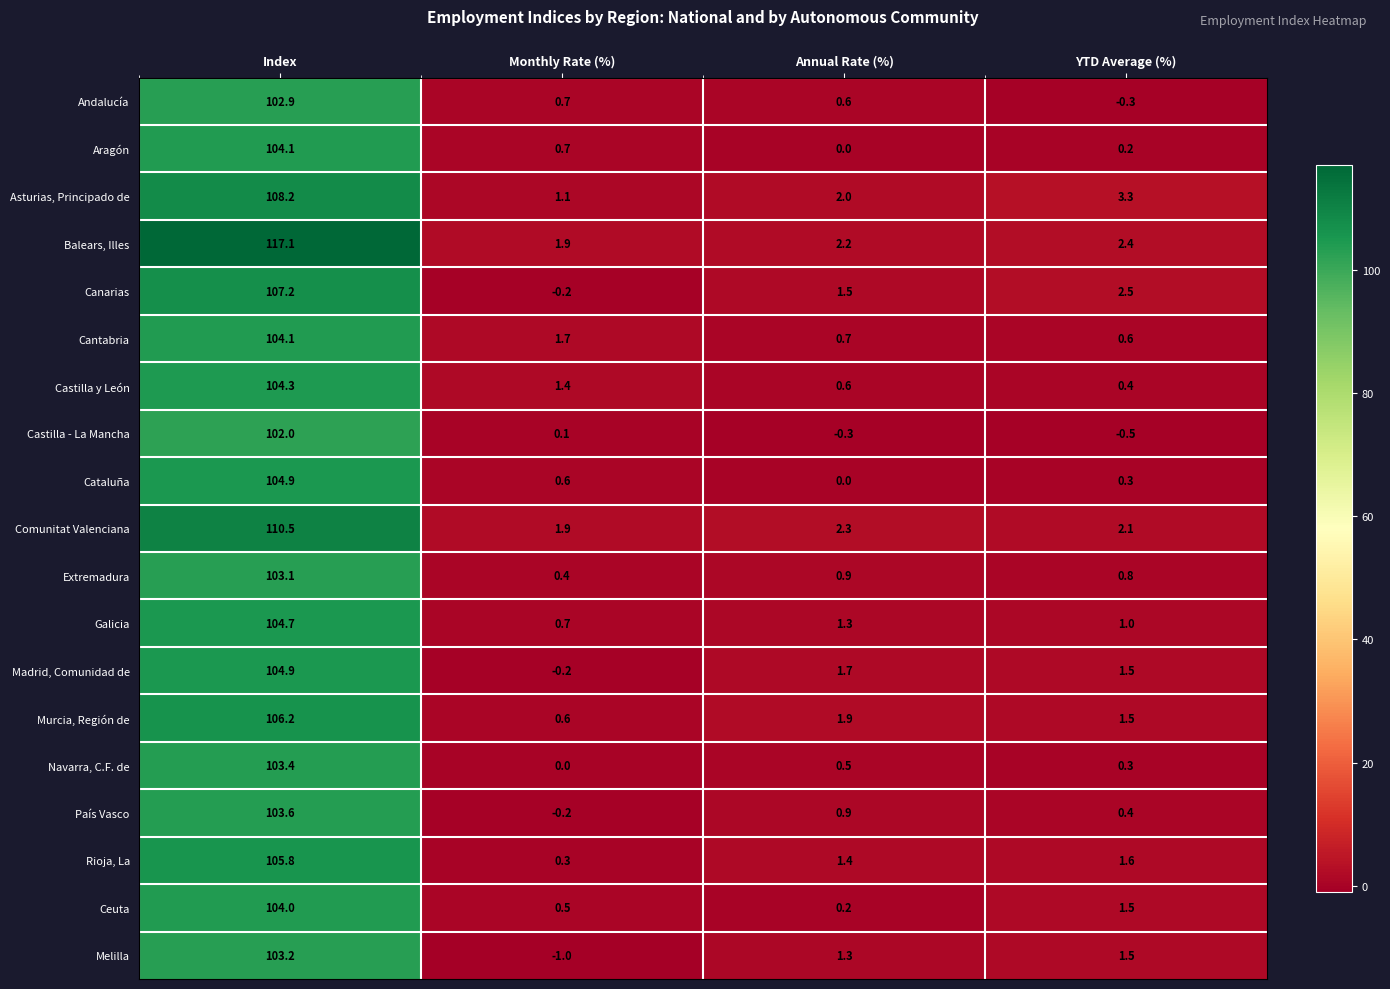

List the labels in order of País Vasco value, largest first.

Index, Annual Rate (%), YTD Average (%), Monthly Rate (%)